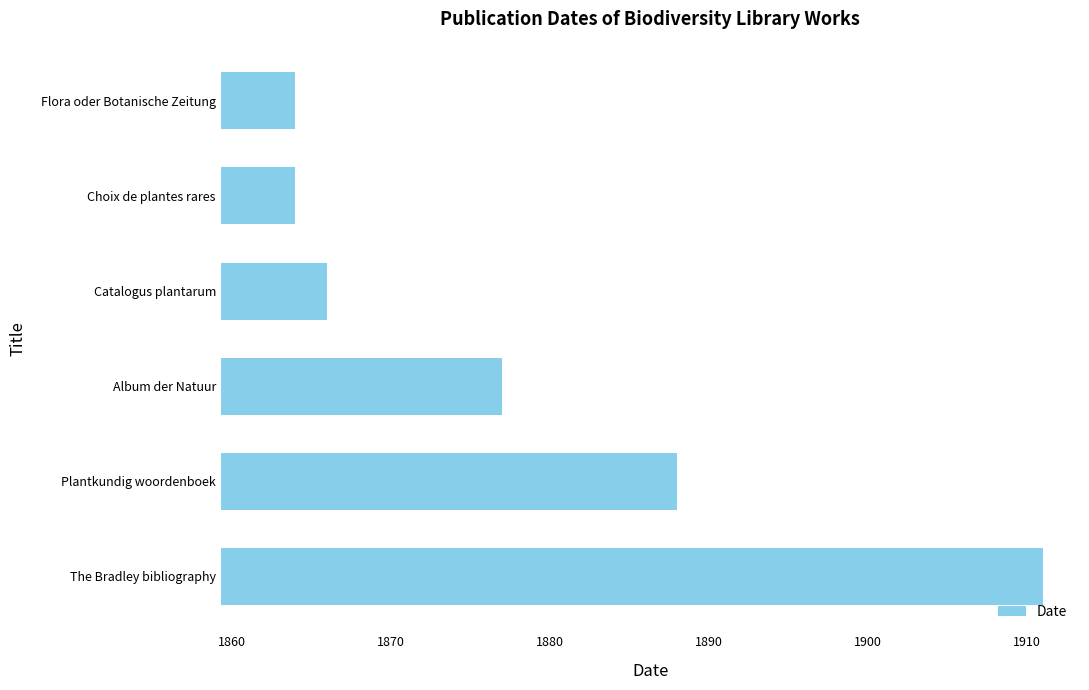

What is the greatest value displayed?

1911